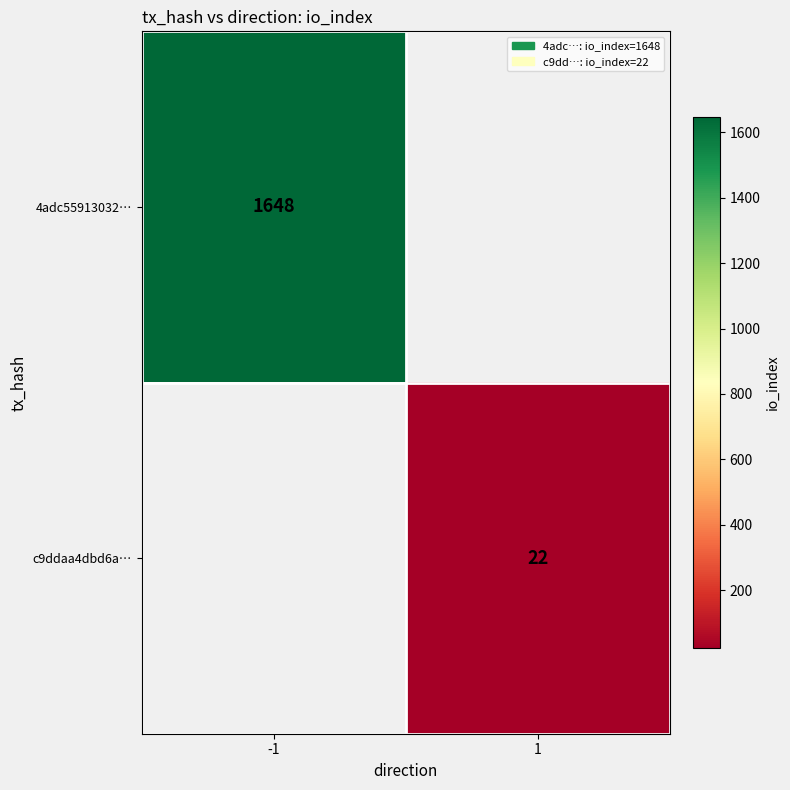

The c9ddaa4dbd6a… series shows 37.5 at 1. True or false?

False